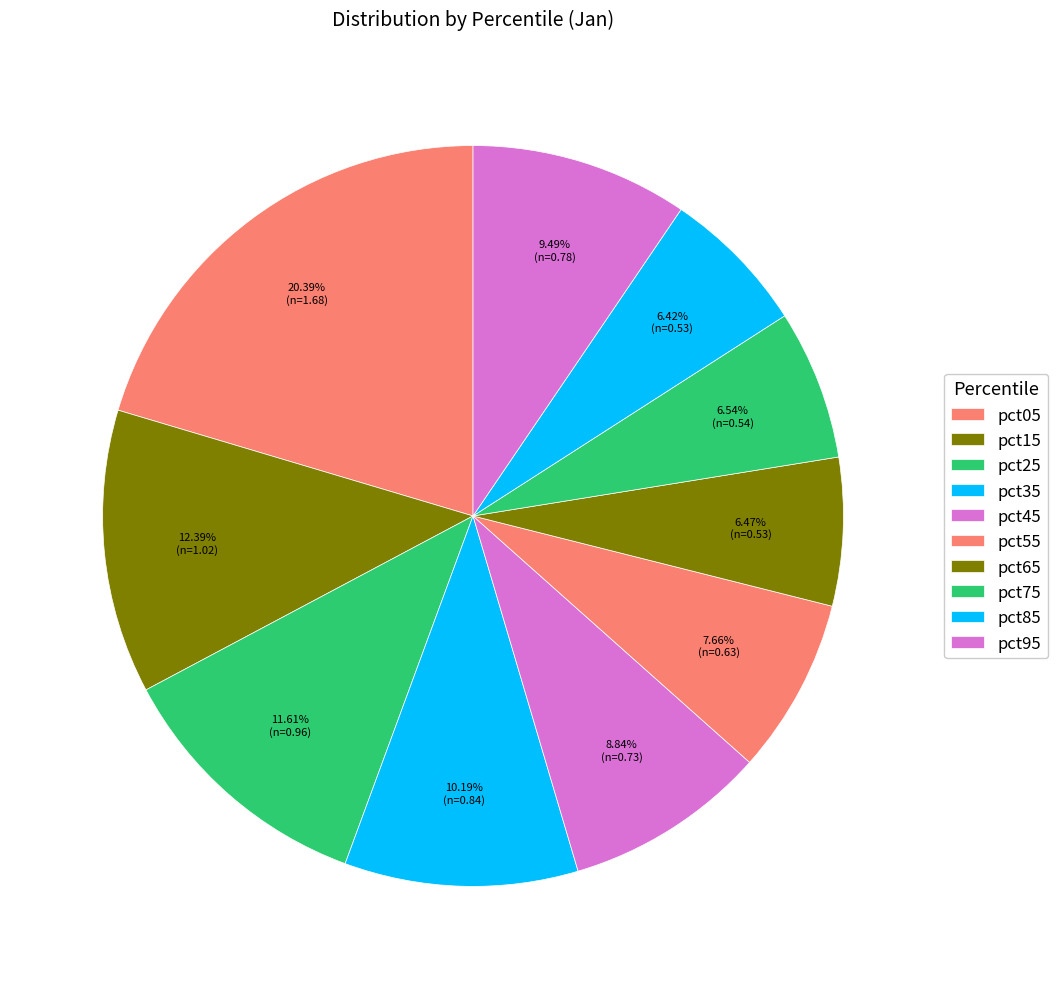

How many slices are in this pie chart?

10